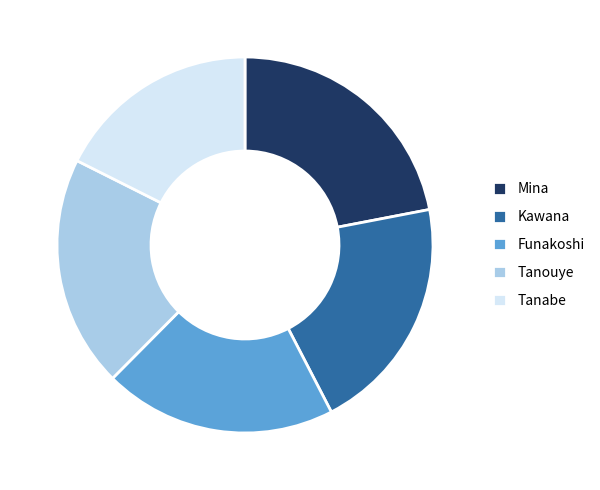

True or false: Tanabe accounts for 18% of the total.

True